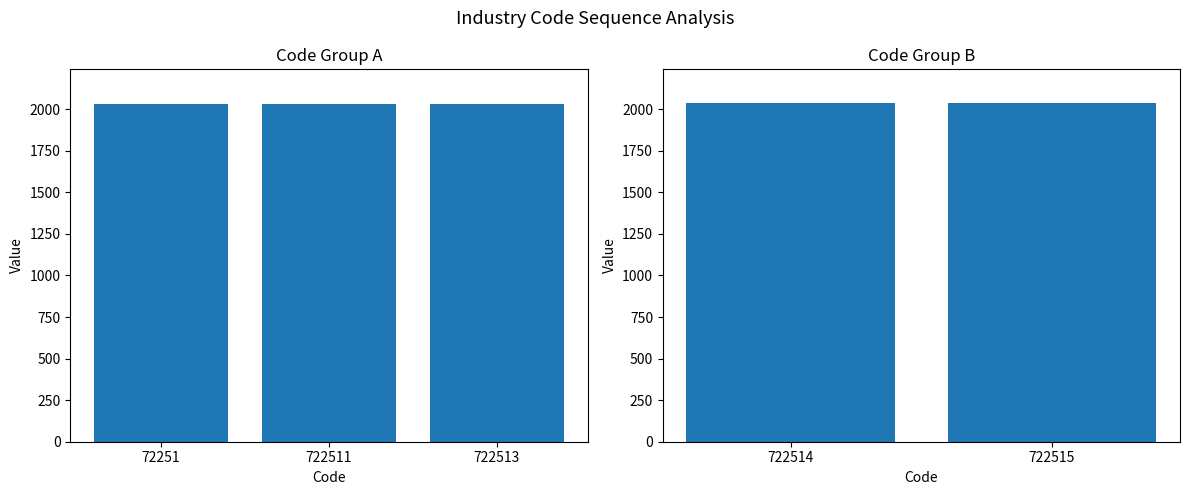

Which has a higher value, 722514 or 722515?

722515